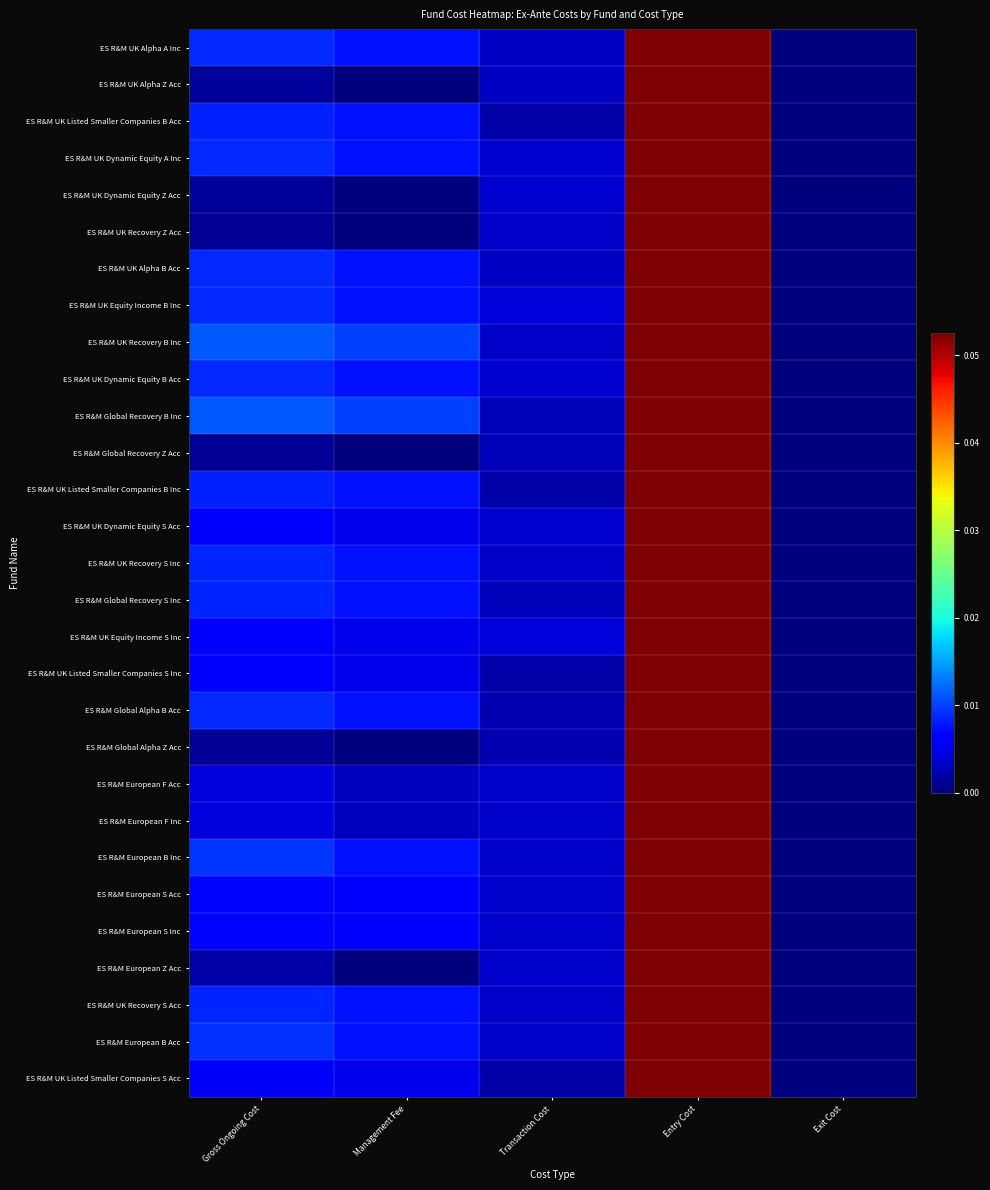

Which has a higher value, Transaction Cost or Entry Cost?

Entry Cost